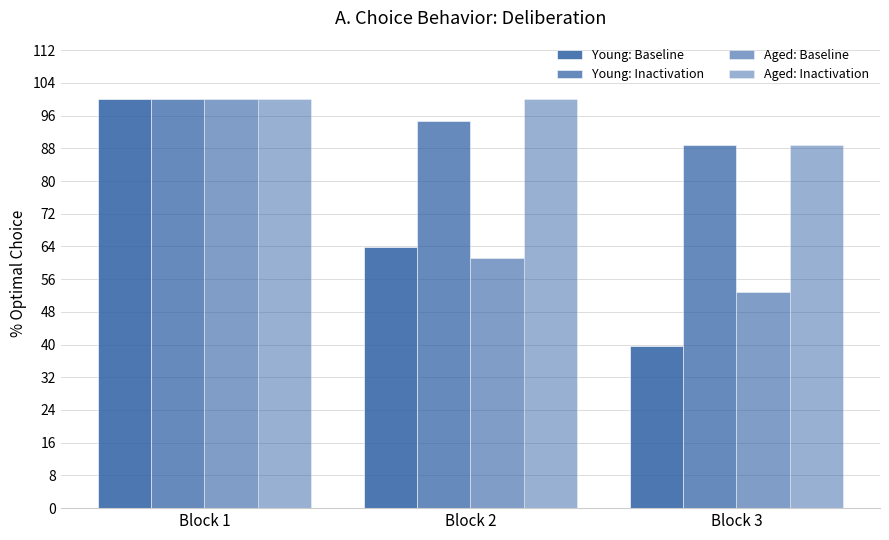

Reading left to right, transcribe all the data shown in this chart.

Young: Baseline: 100.0	63.9	39.5
Young: Inactivation: 100.0	94.7	88.9
Aged: Baseline: 100.0	61.1	52.8
Aged: Inactivation: 100.0	100.0	88.9